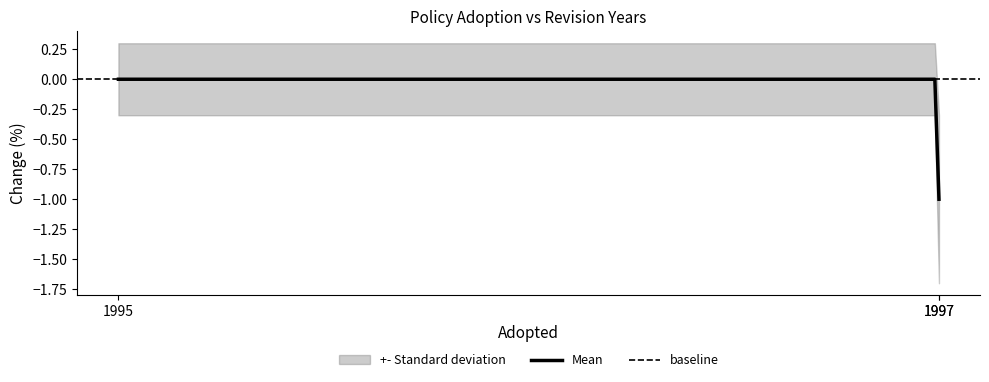

How many lines are shown in the chart?

1